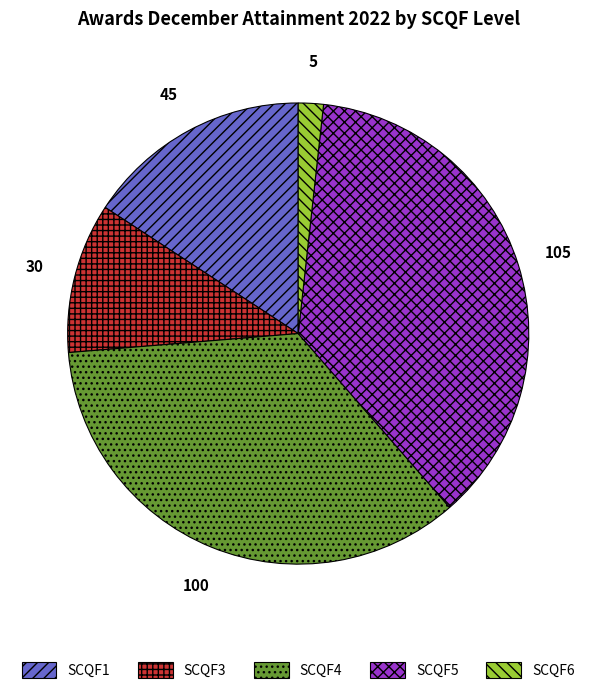

Which category has the biggest portion of the pie?

SCQF5